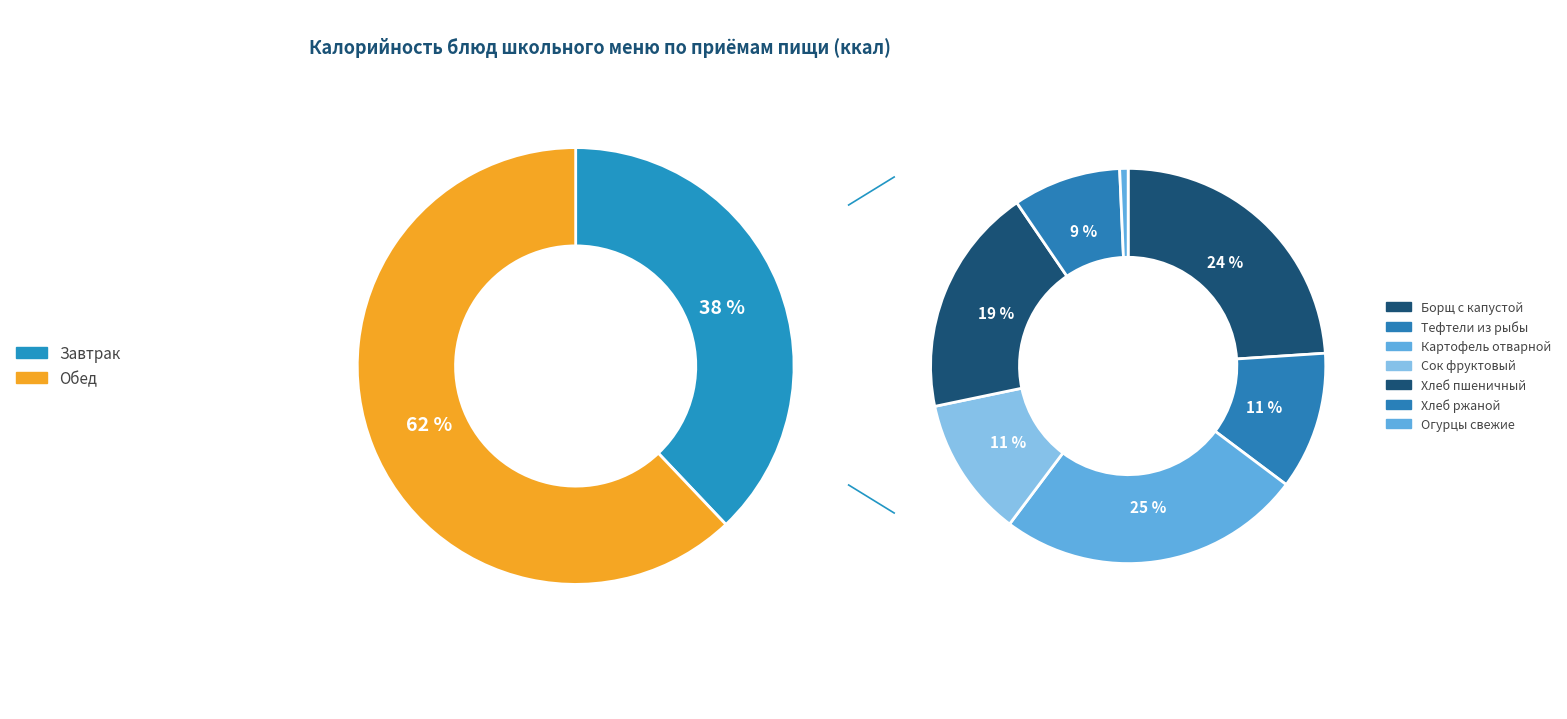

True or false: Хлеб ржаной accounts for 1% of the total.

False